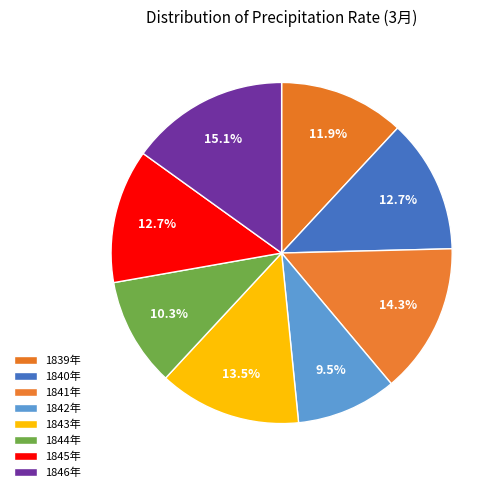

To the nearest percent, what is the difference between the 1839年 and 1844年 slice percentages?

2%